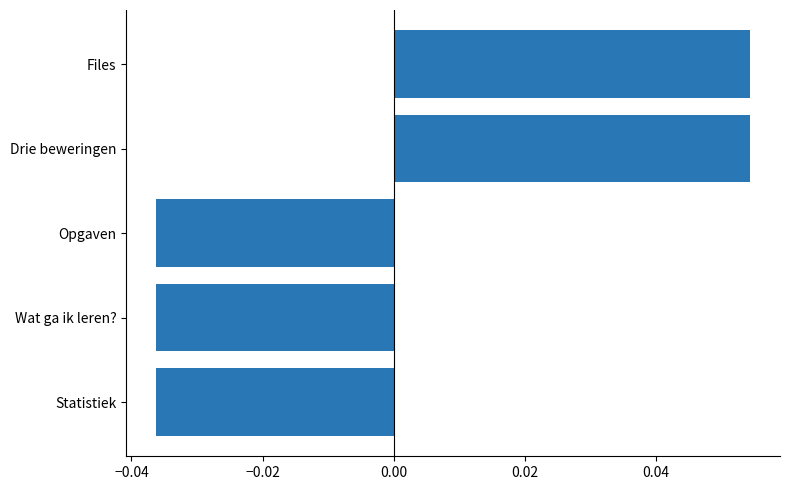

What is the change in value from Opgaven to Files?

+0.1